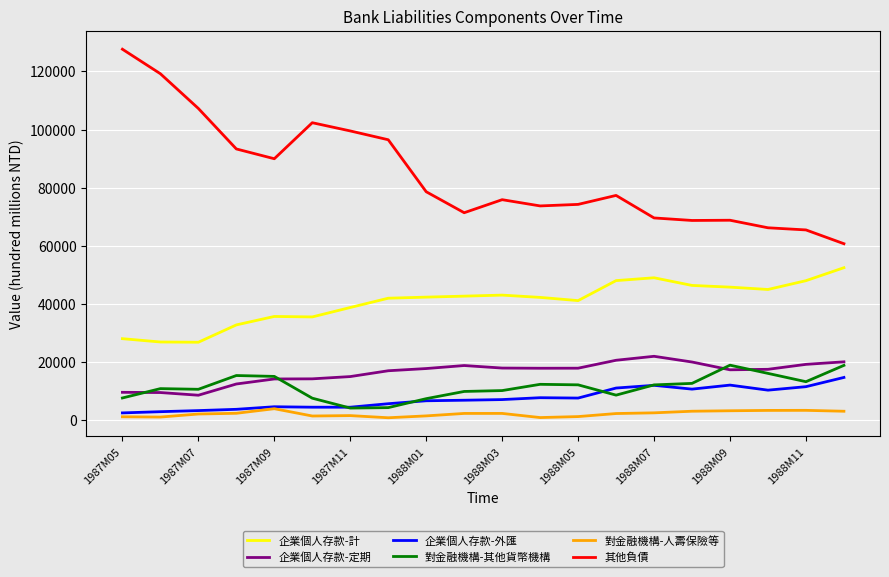

What is the maximum value shown in the chart?

127645